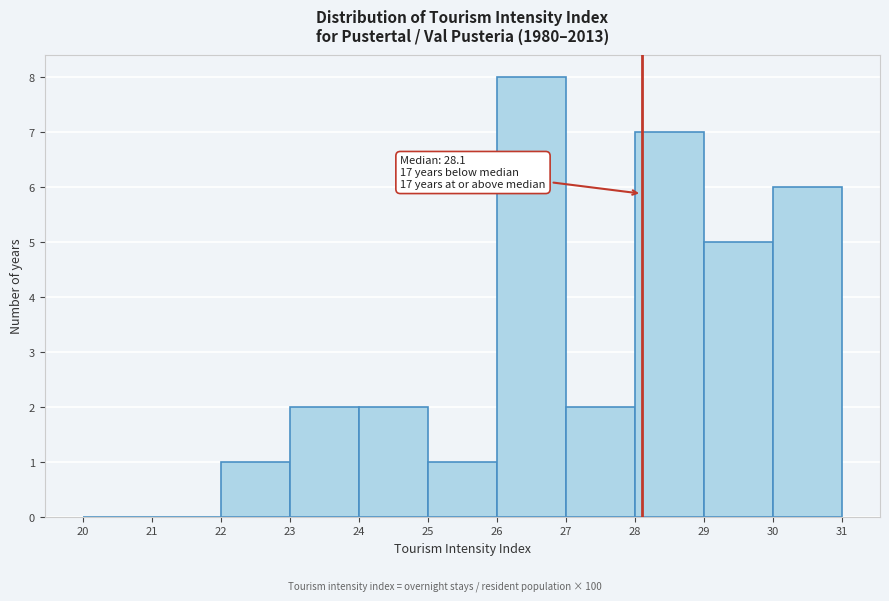

Over which range of the x-axis is the bar tallest?

26 to 27